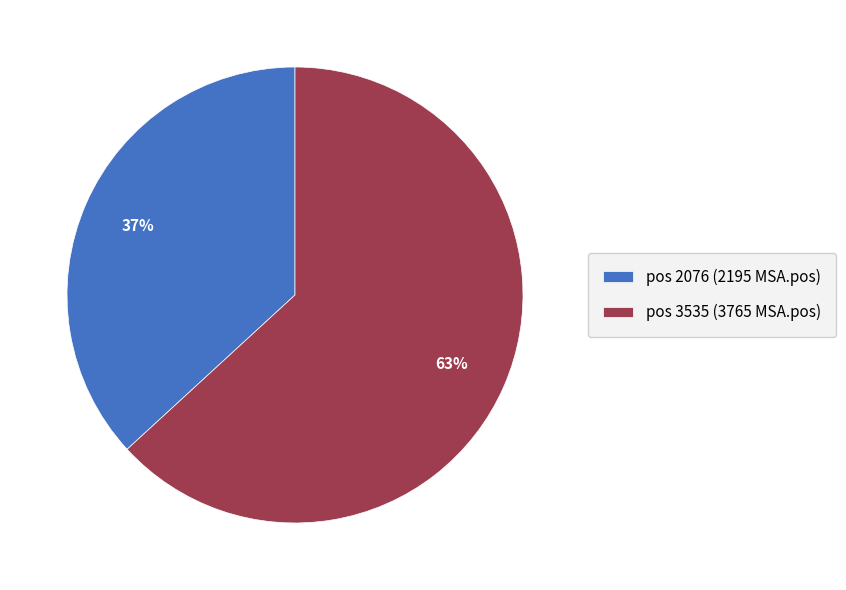

To the nearest percent, what is the difference between the largest and smallest slice percentages?

26%